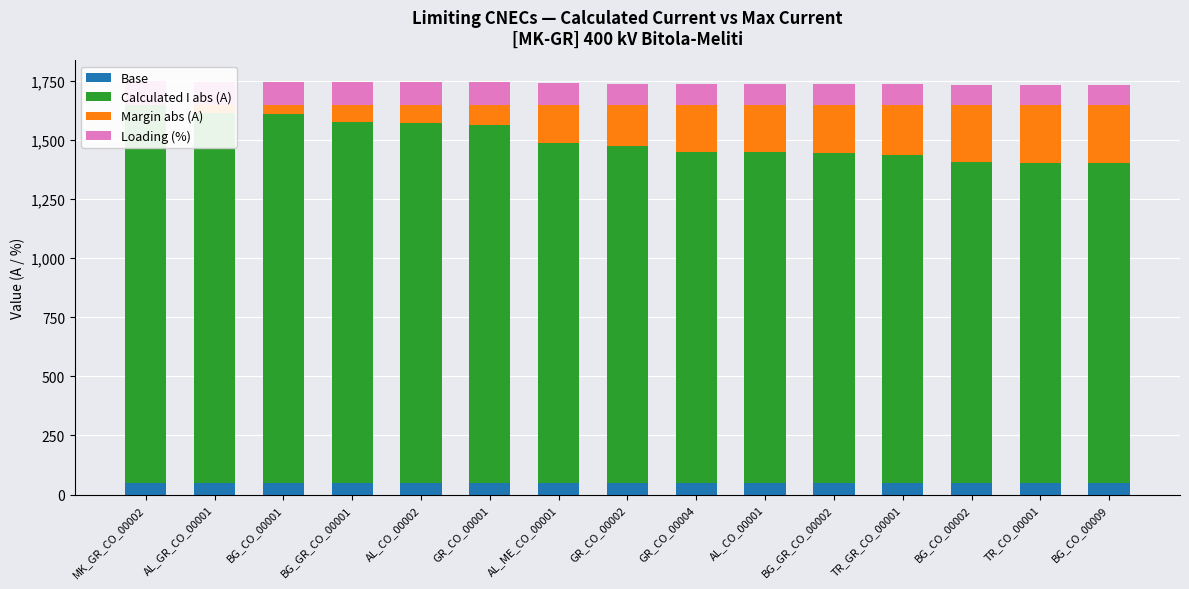

Reading left to right, extract all data points from this chart.

Base: MK_GR_CO_00002=50	AL_GR_CO_00001=50	BG_CO_00001=50	BG_GR_CO_00001=50	AL_CO_00002=50	GR_CO_00001=50	AL_ME_CO_00001=50	GR_CO_00002=50	GR_CO_00004=50	AL_CO_00001=50	BG_GR_CO_00002=50	TR_GR_CO_00001=50	BG_CO_00002=50	TR_CO_00001=50	BG_CO_00009=50
Calculated I abs (A): MK_GR_CO_00002=1598	AL_GR_CO_00001=1566	BG_CO_00001=1561	BG_GR_CO_00001=1526	AL_CO_00002=1521	GR_CO_00001=1515	AL_ME_CO_00001=1438	GR_CO_00002=1427	GR_CO_00004=1400	AL_CO_00001=1398	BG_GR_CO_00002=1397	TR_GR_CO_00001=1388	BG_CO_00002=1357	TR_CO_00001=1355	BG_CO_00009=1352
Margin abs (A): MK_GR_CO_00002=2	AL_GR_CO_00001=34	BG_CO_00001=39	BG_GR_CO_00001=74	AL_CO_00002=79	GR_CO_00001=85	AL_ME_CO_00001=162	GR_CO_00002=173	GR_CO_00004=200	AL_CO_00001=202	BG_GR_CO_00002=203	TR_GR_CO_00001=212	BG_CO_00002=243	TR_CO_00001=245	BG_CO_00009=248
Loading (%): MK_GR_CO_00002=100	AL_GR_CO_00001=98	BG_CO_00001=98	BG_GR_CO_00001=95	AL_CO_00002=95	GR_CO_00001=95	AL_ME_CO_00001=90	GR_CO_00002=89	GR_CO_00004=87	AL_CO_00001=87	BG_GR_CO_00002=87	TR_GR_CO_00001=87	BG_CO_00002=85	TR_CO_00001=85	BG_CO_00009=84